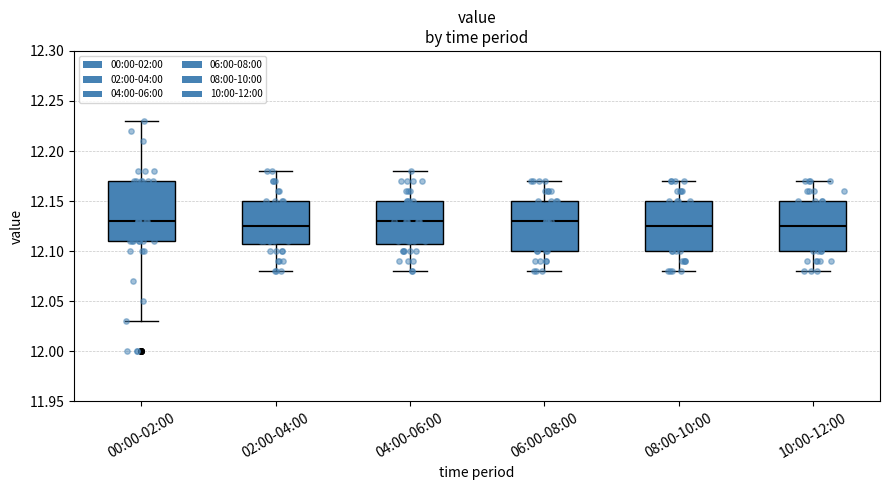

Where does the lower whisker of the box for 08:00-10:00 end on the y-axis? The values are not printed on the chart, so give them approximately, as read against the axis.

12.080